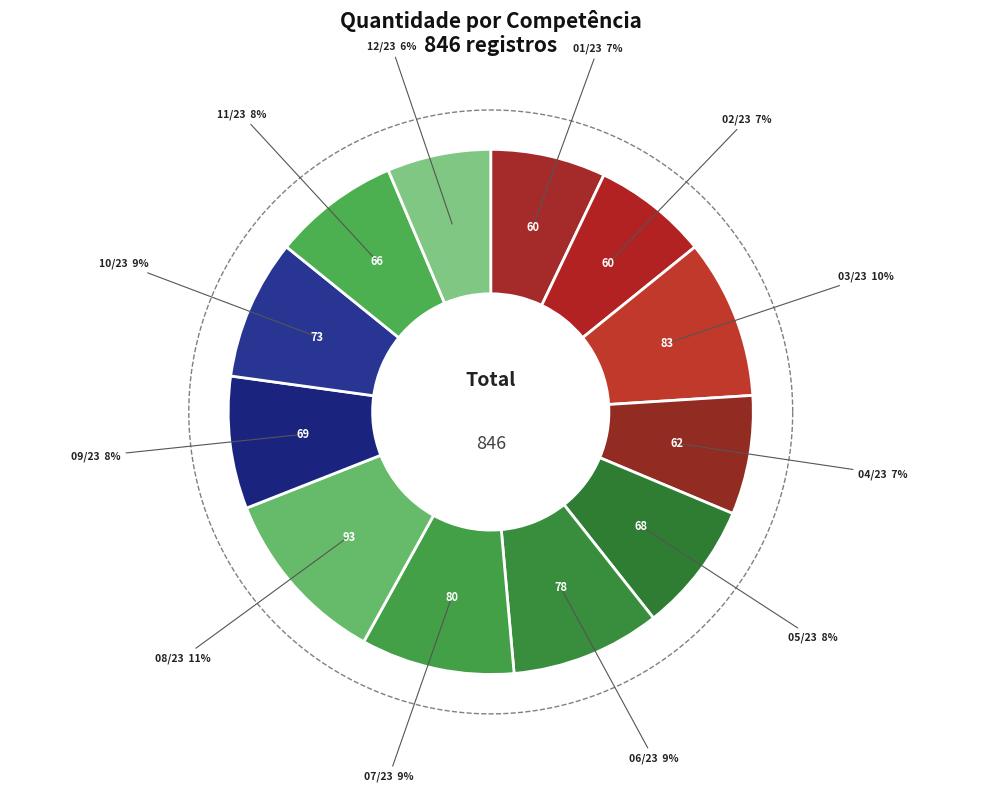

How many segments does this pie chart have?

12